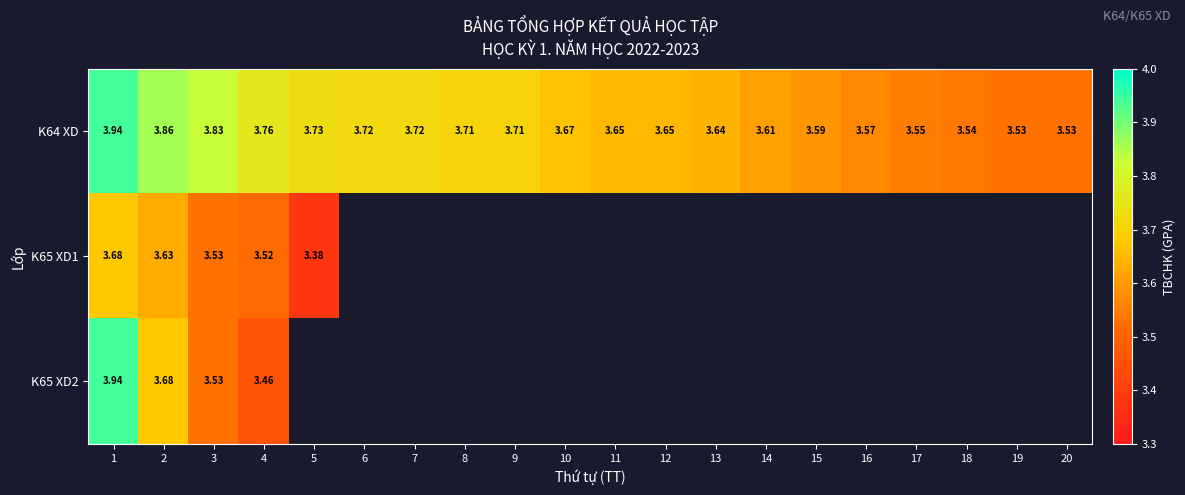

At which category does the chart reach its minimum across all series?

5